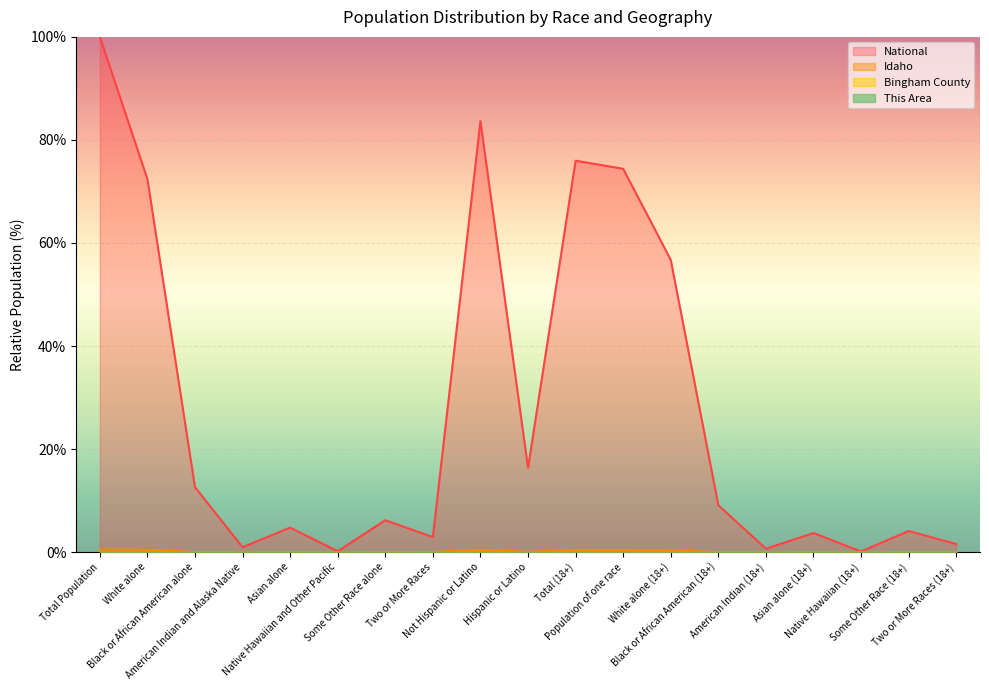

Reading left to right, transcribe all the data shown in this chart.

National: 100.0	72.4	12.6	0.9	4.8	0.2	6.2	2.9	83.7	16.3	76.0	74.4	56.7	9.1	0.7	3.7	0.1	4.1	1.6
Idaho: 0.5	0.5	0.0	0.0	0.0	0.0	0.0	0.0	0.5	0.1	0.4	0.4	0.3	0.0	0.0	0.0	0.0	0.0	0.0
Bingham County: 0.0	0.0	0.0	0.0	0.0	0.0	0.0	0.0	0.0	0.0	0.0	0.0	0.0	0.0	0.0	0.0	0.0	0.0	0.0
This Area: 0.0	0.0	0.0	0.0	0.0	0.0	0.0	0.0	0.0	0.0	0.0	0.0	0.0	0.0	0.0	0.0	0.0	0.0	0.0